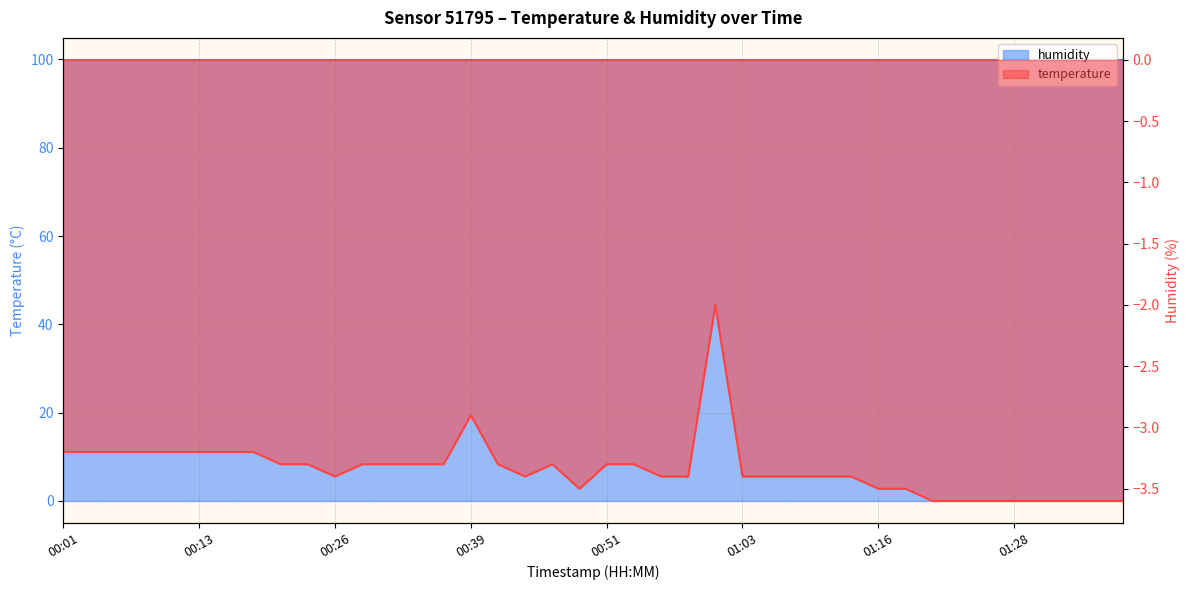

What is the smallest value displayed?

-3.6